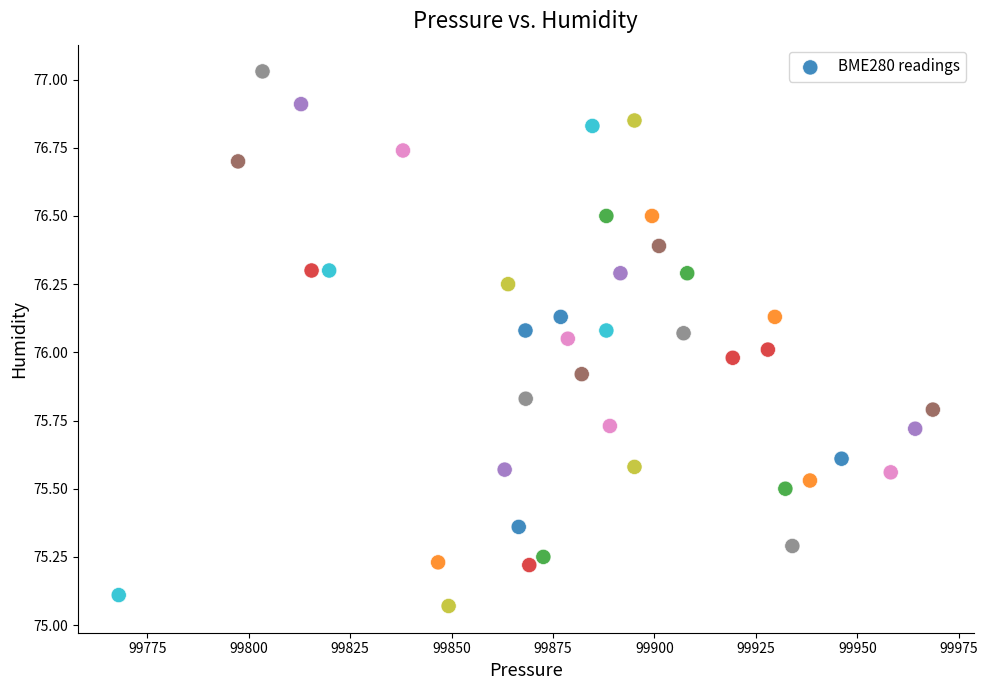

What is the range of X values (max minus min)?

200.7